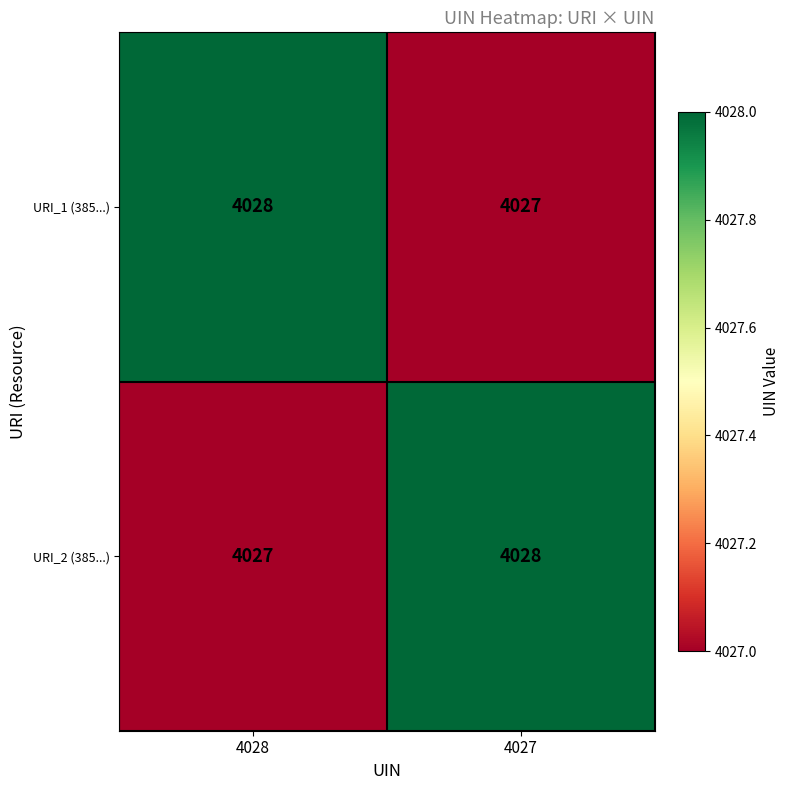

What is the average value of the URI_2 (385...) series?

4028